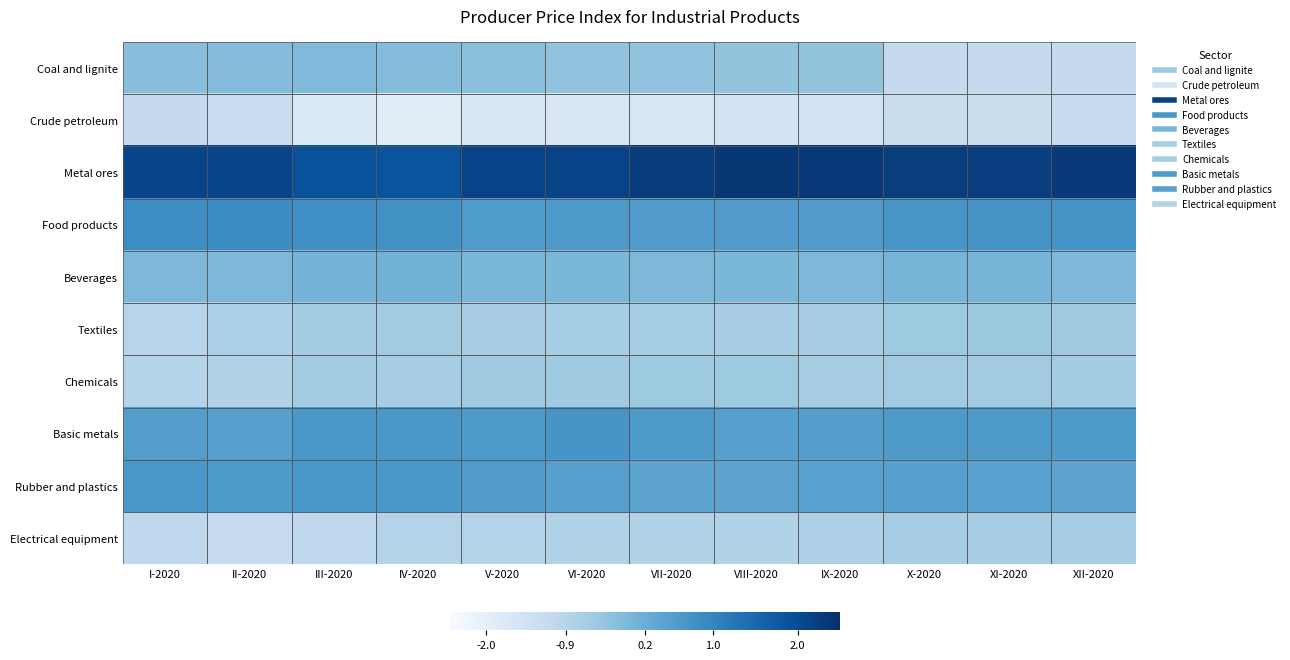

Is it true that Rubber and plastics equals 0.5 at IX-2020?

True